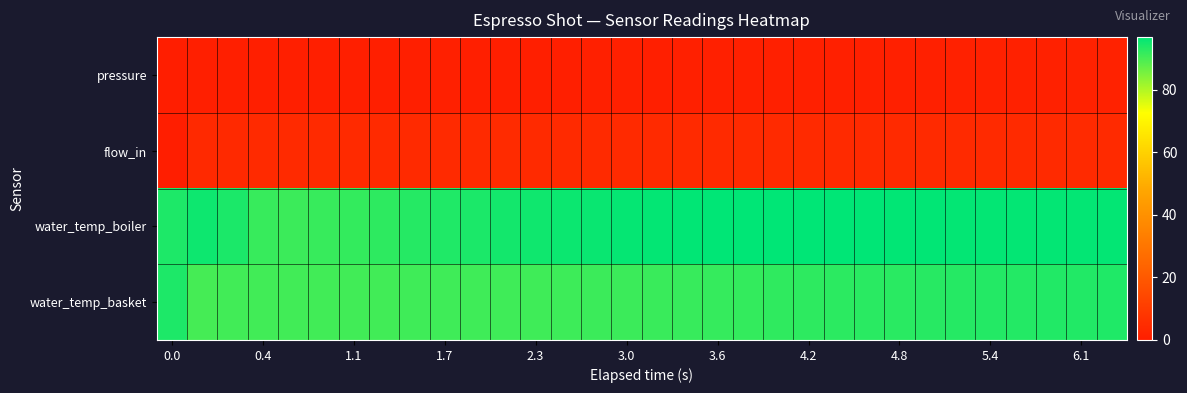

Which series has the widest spread of values?

water_temp_boiler